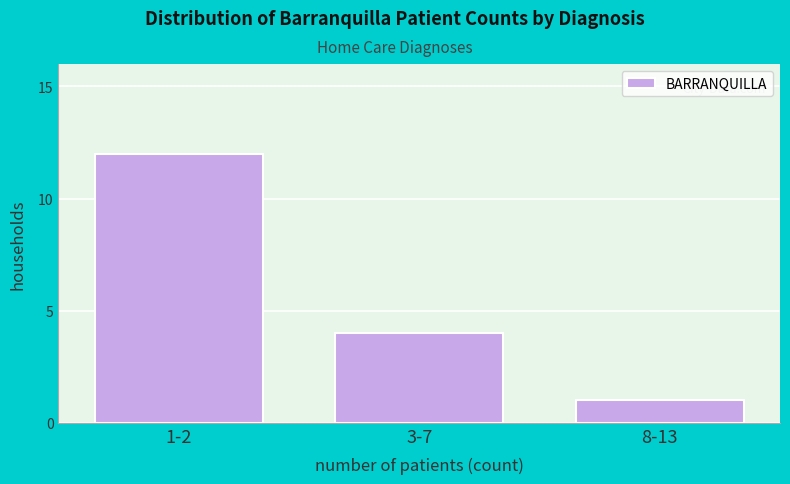

Reading left to right, list all the values displayed in this chart.

1-2=12	3-7=4	8-13=1